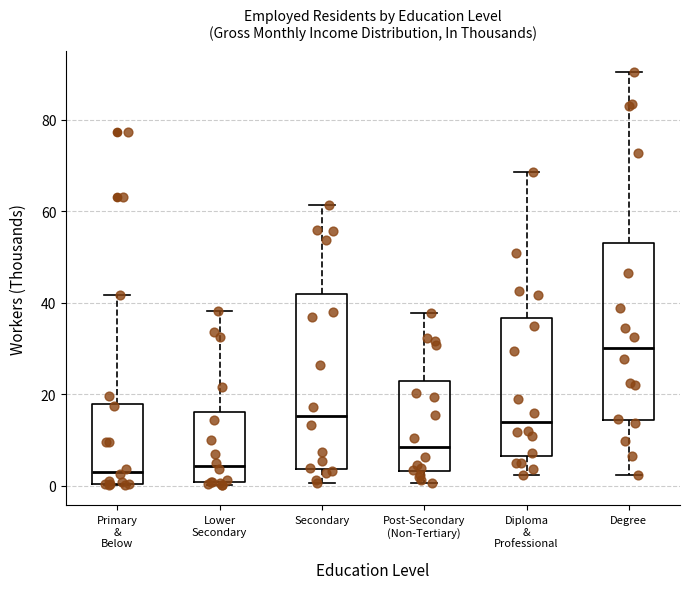

Reading left to right, read every box against the y-axis: the position of its median line, the range the box covers, and the ends of its whiskers. The values are not printed on the chart, so give them approximately, as read against the axis.

Primary & Below: median 4, box 0 to 18, whiskers 0 to 42
Lower Secondary: median 4, box 0 to 16, whiskers 0 to 38
Secondary: median 16, box 4 to 42, whiskers 0 to 62
Post-Secondary (Non-Tertiary): median 8, box 4 to 22, whiskers 0 to 38
Diploma & Professional: median 14, box 6 to 36, whiskers 2 to 68
Degree: median 30, box 14 to 54, whiskers 2 to 90